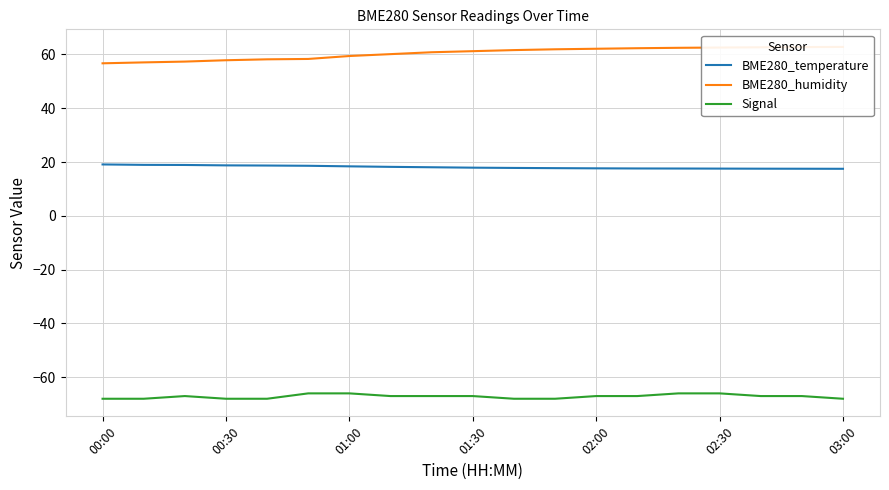

At 00:00, list the series in order from smallest to largest.

Signal, BME280_temperature, BME280_humidity